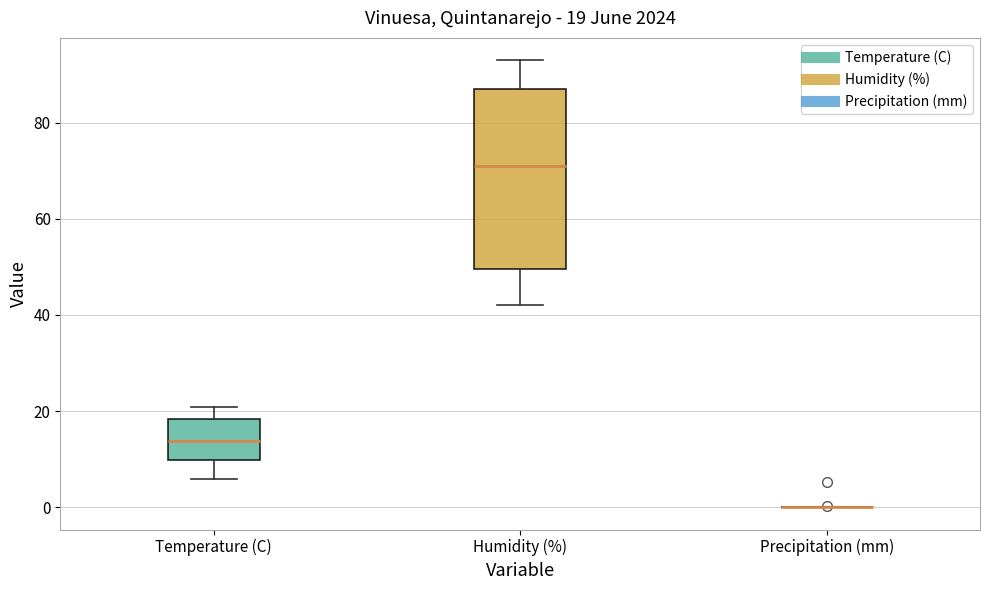

Which box is the tallest, from its lower edge to its upper edge?

Humidity (%)